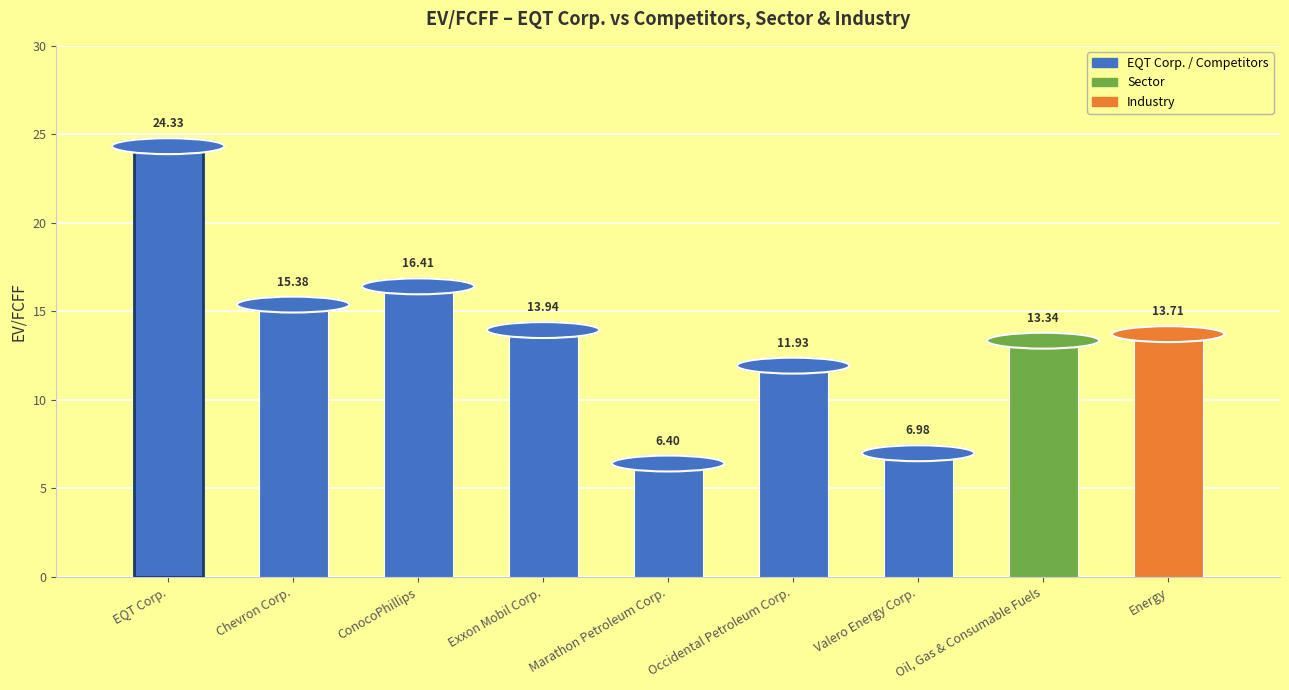

Rank the categories by value from highest to lowest.

EQT Corp., ConocoPhillips, Chevron Corp., Exxon Mobil Corp., Energy, Oil, Gas & Consumable Fuels, Occidental Petroleum Corp., Valero Energy Corp., Marathon Petroleum Corp.